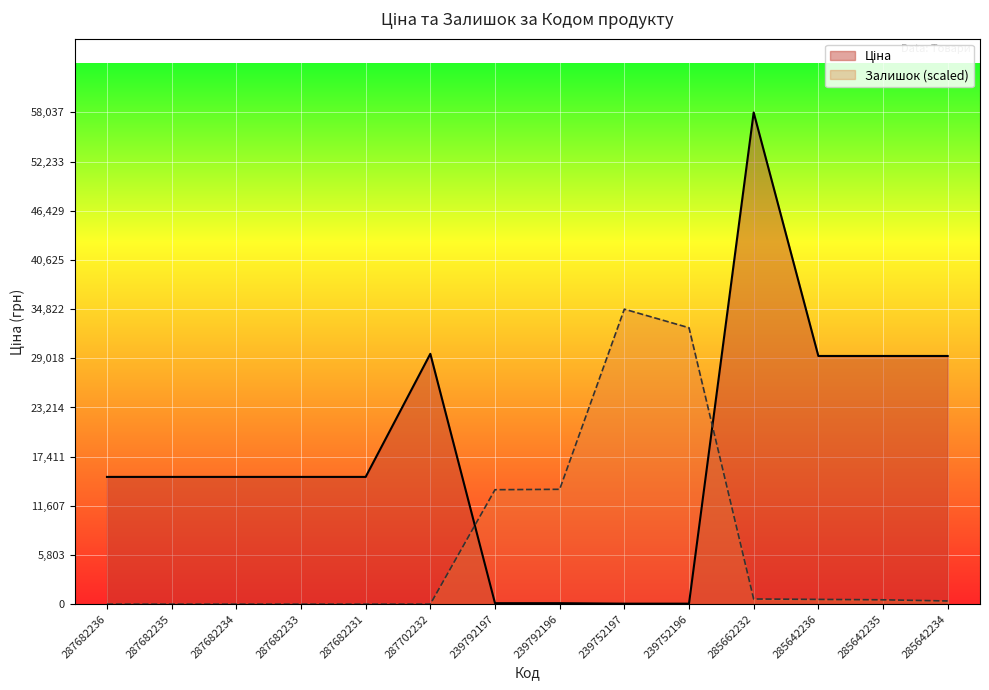

List the series in order of their overall mean, lowest first.

Залишок, Ціна